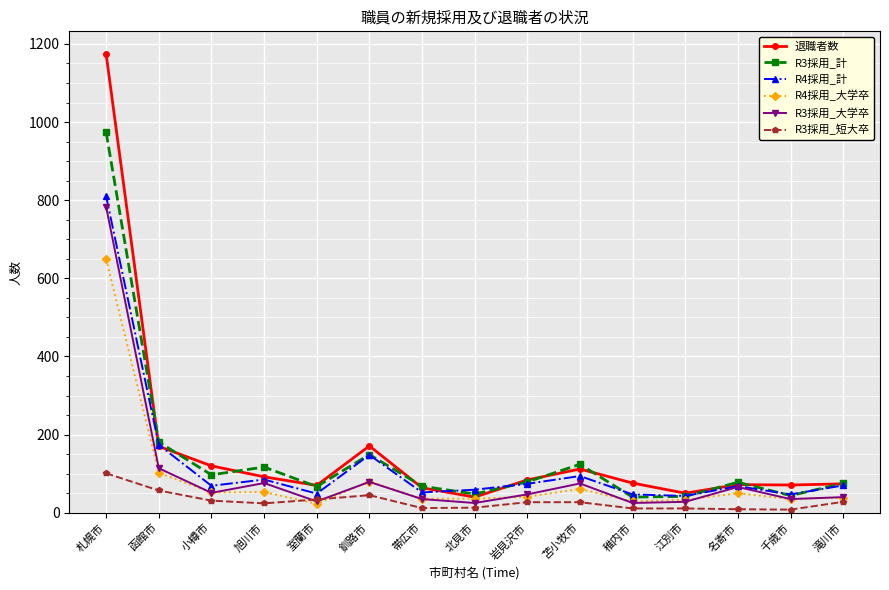

What is the difference between the R4採用_大学卒 values at 名寄市 and 滝川市?

11